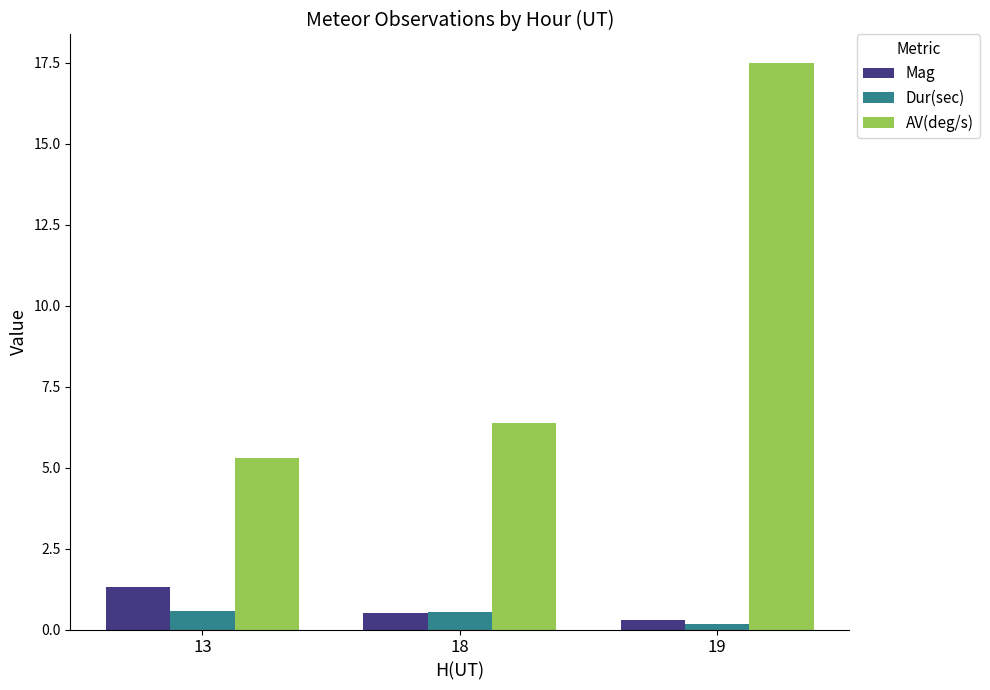

What is the smallest value displayed?

0.2